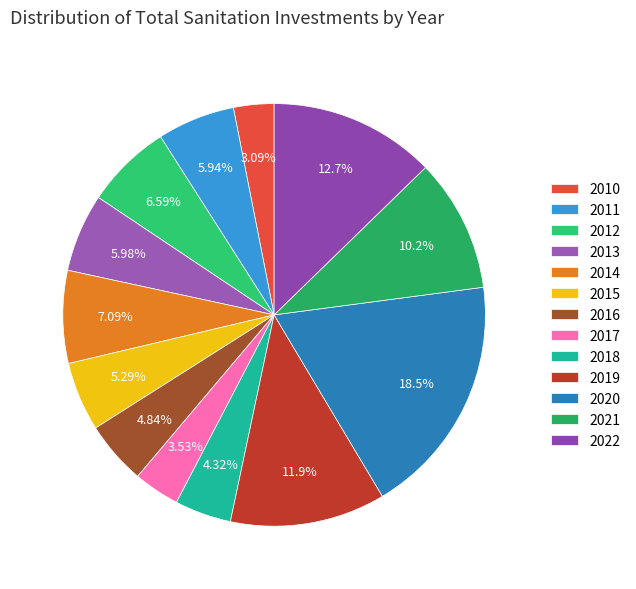

To the nearest percent, what percentage of the pie is 2019?

12%